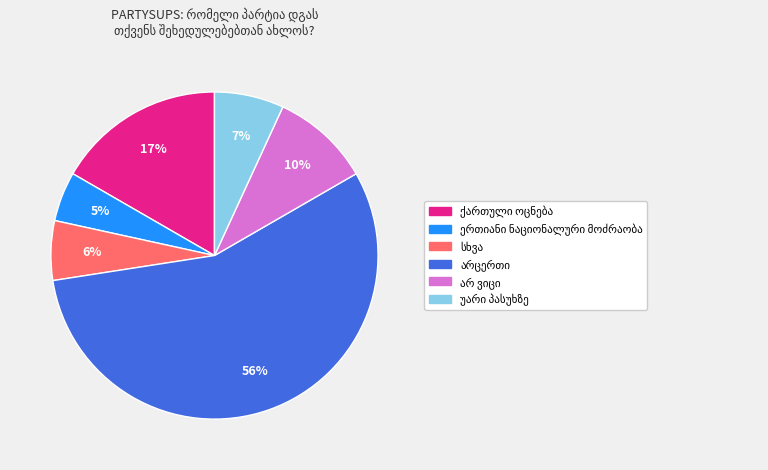

To the nearest percent, what is the average slice percentage?

17%